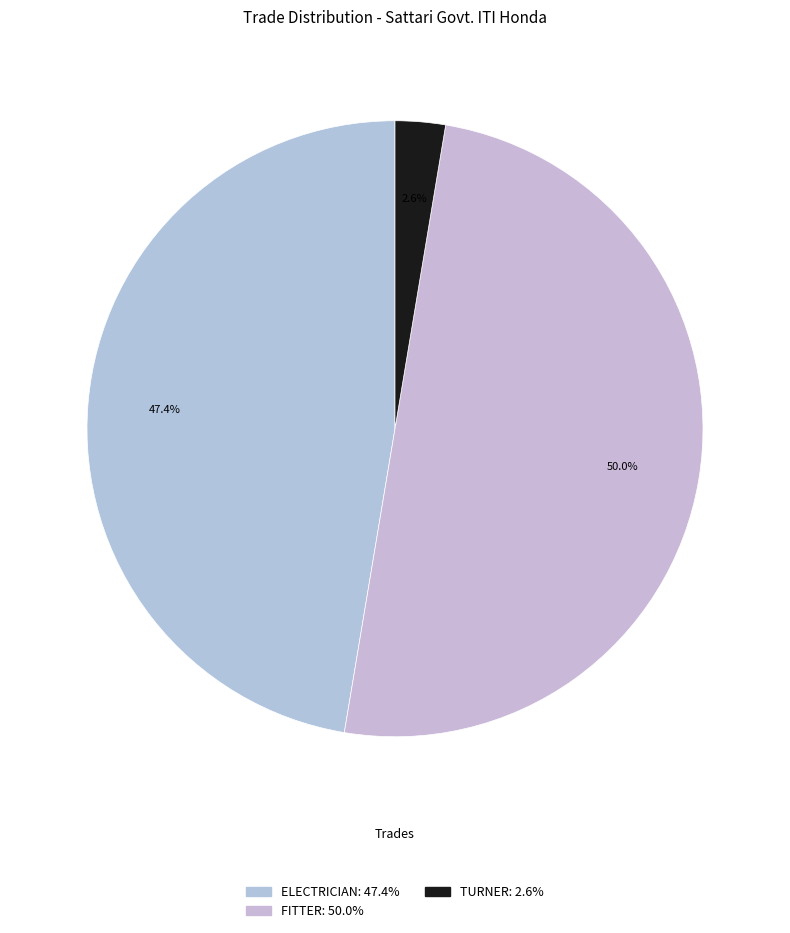

Which slice is the largest?

FITTER